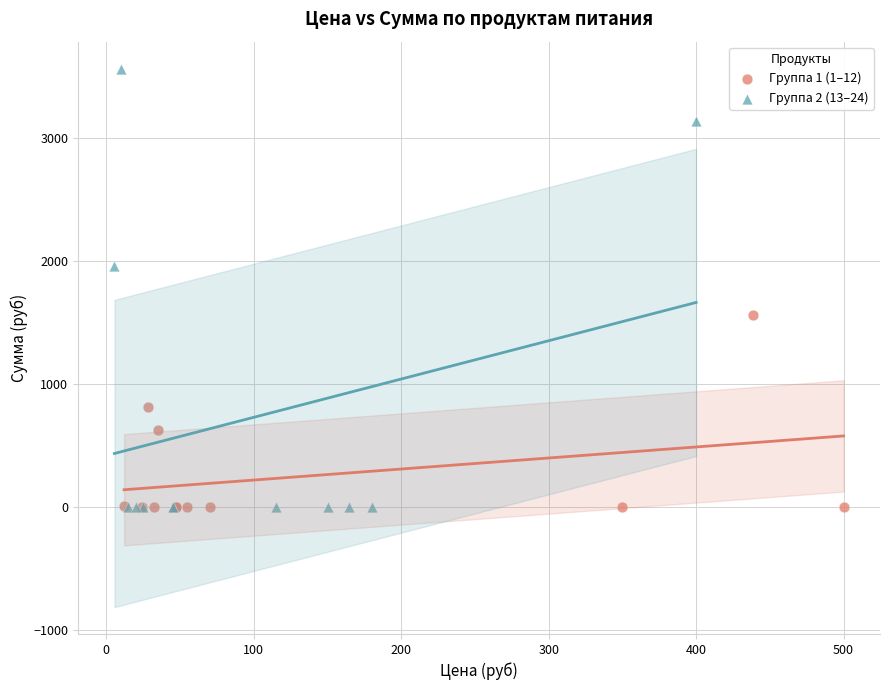

What are all the series names shown in the legend?

Группа 1 (1–12), Группа 2 (13–24)